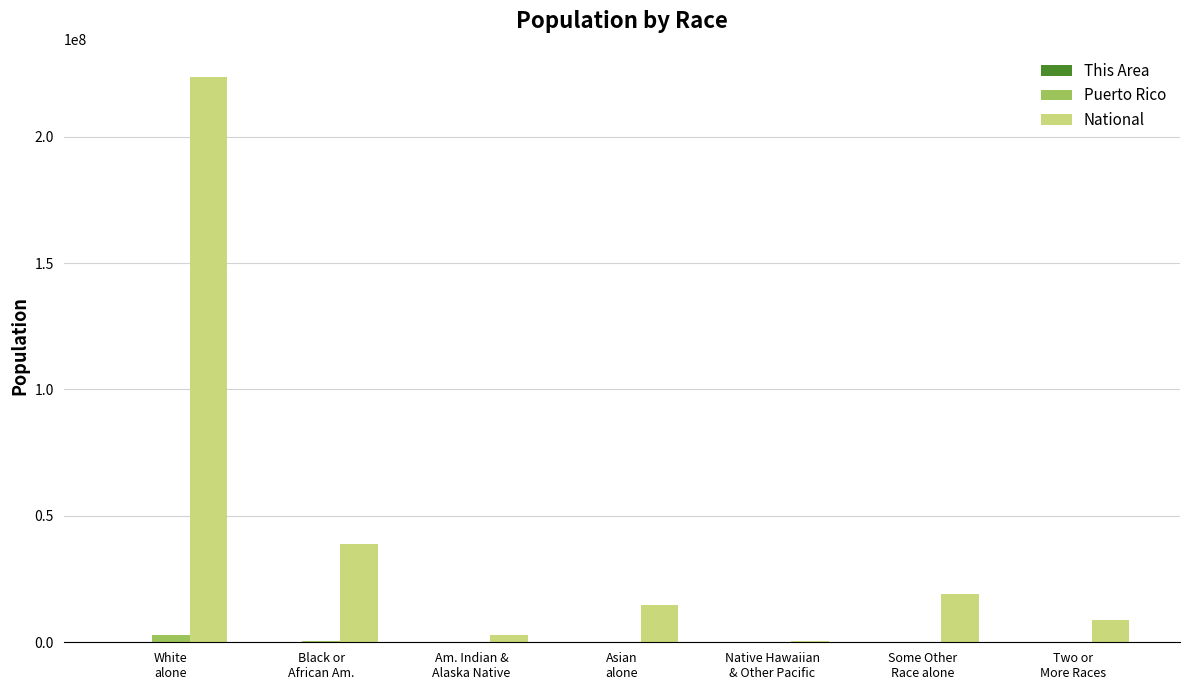

Which series has the largest total across all categories?

National